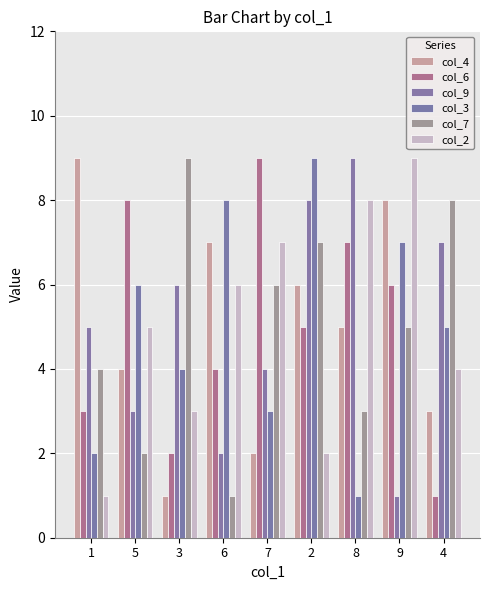

What is the sum of the col_7 values at 2 and 1?

11